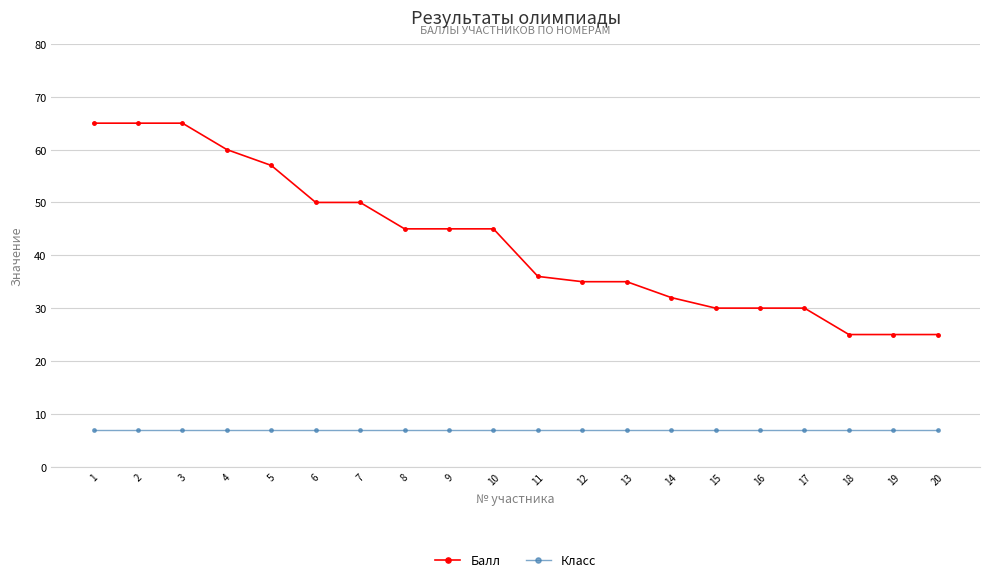

True or false: Балл and Класс intersect in this chart.

False